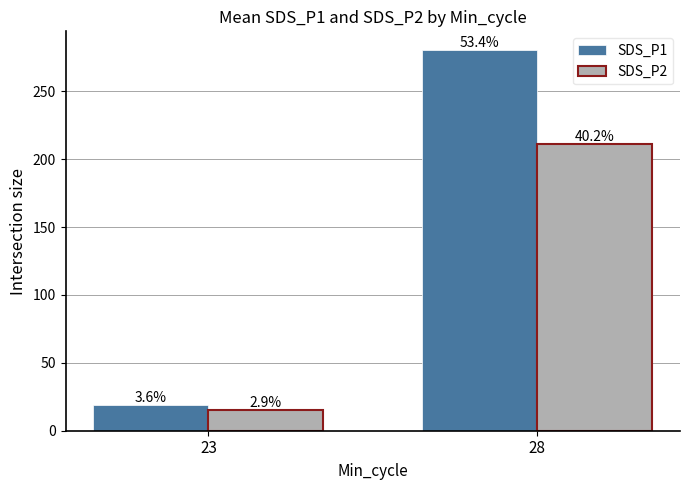

Does the chart contain stacked bars?

No